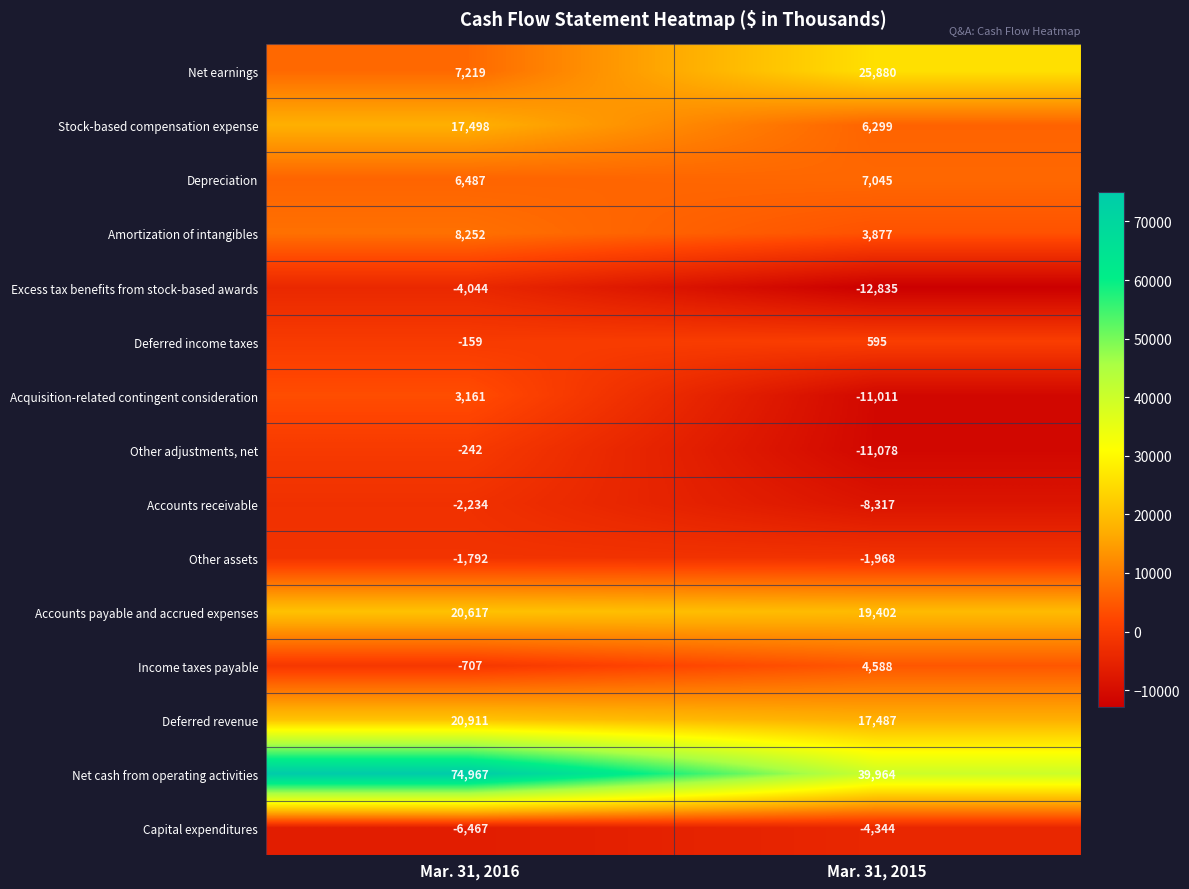

Reading left to right, what are all the values shown in this chart?

Net earnings: 7219	25880
Stock-based compensation expense: 17498	6299
Depreciation: 6487	7045
Amortization of intangibles: 8252	3877
Excess tax benefits from stock-based awards: -4044	-12835
Deferred income taxes: -159	595
Acquisition-related contingent consideration: 3161	-11011
Other adjustments, net: -242	-11078
Accounts receivable: -2234	-8317
Other assets: -1792	-1968
Accounts payable and accrued expenses: 20617	19402
Income taxes payable: -707	4588
Deferred revenue: 20911	17487
Net cash from operating activities: 74967	39964
Capital expenditures: -6467	-4344